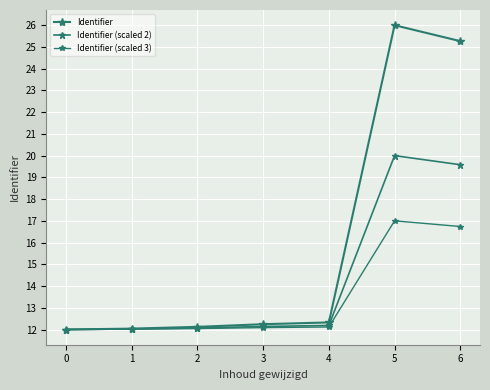

What is the minimum value for Identifier (scaled 3)?

12.0